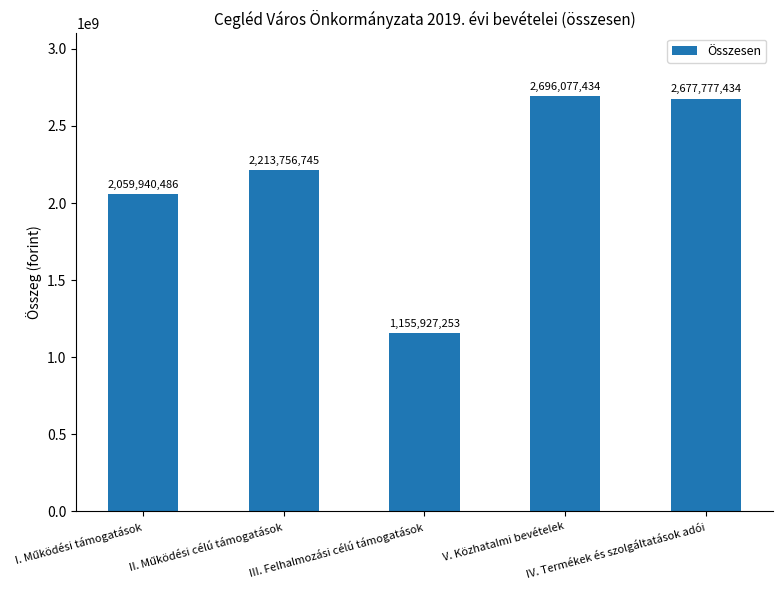

How many data points are less than 2213756745?

2